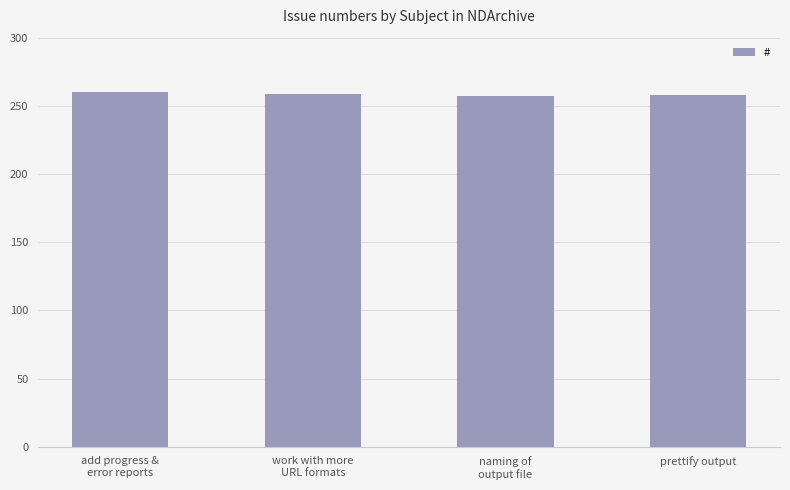

What is the greatest value displayed?

260